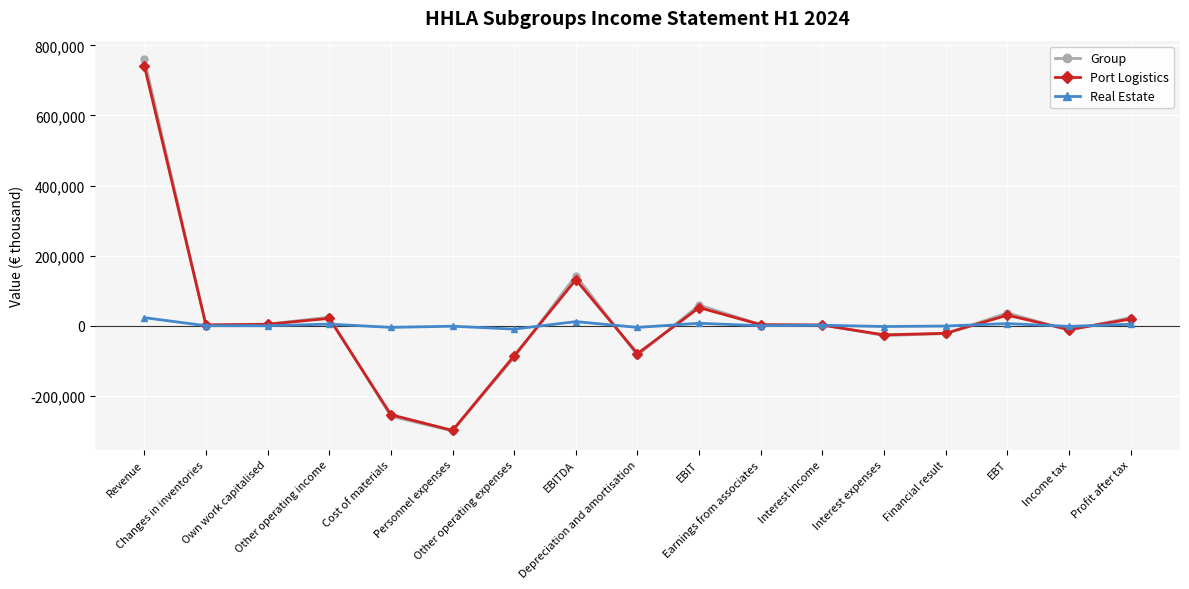

Which series has the widest spread of values?

Group